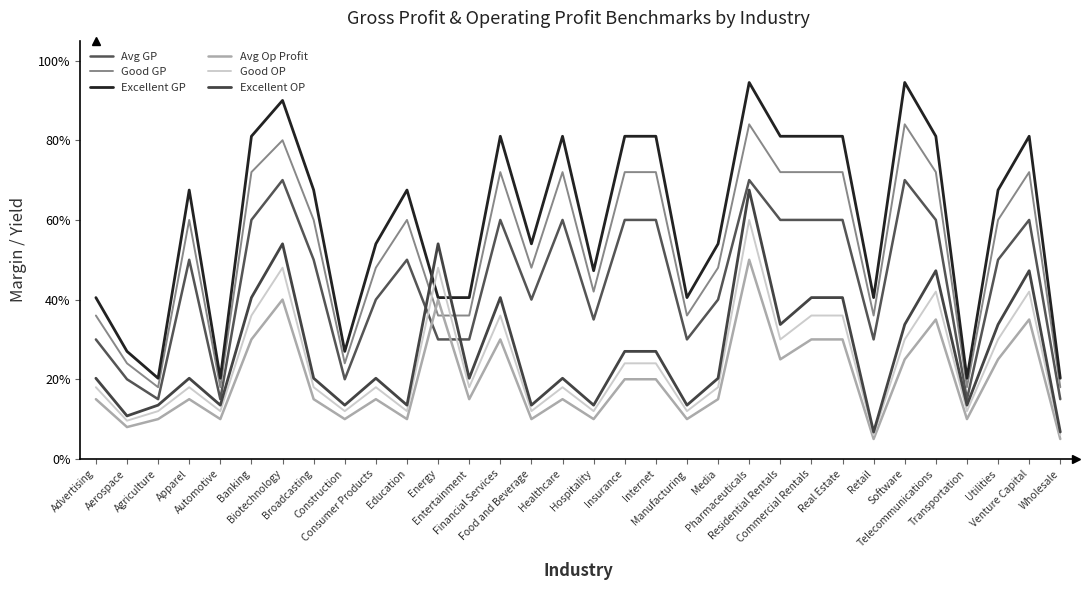

Is this an area chart (filled region under the line)?

No